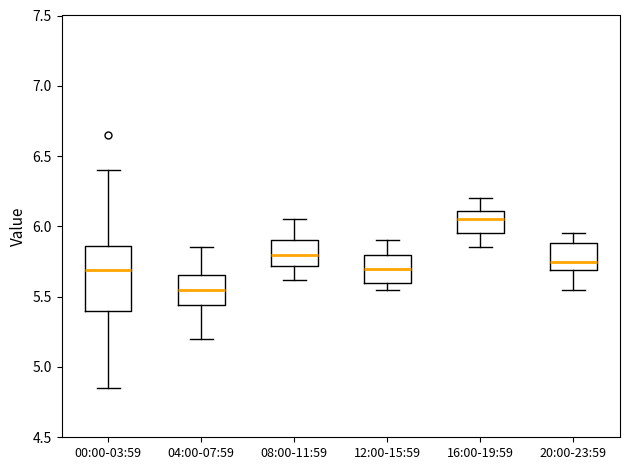

Reading left to right, read every box against the y-axis: the position of its median line, the range the box covers, and the ends of its whiskers. The values are not printed on the chart, so give them approximately, as read against the axis.

00:00-03:59: median 5.70, box 5.40 to 5.85, whiskers 4.85 to 6.40
04:00-07:59: median 5.55, box 5.45 to 5.65, whiskers 5.20 to 5.85
08:00-11:59: median 5.80, box 5.70 to 5.90, whiskers 5.60 to 6.05
12:00-15:59: median 5.70, box 5.60 to 5.80, whiskers 5.55 to 5.90
16:00-19:59: median 6.05, box 5.95 to 6.10, whiskers 5.85 to 6.20
20:00-23:59: median 5.75, box 5.70 to 5.90, whiskers 5.55 to 5.95